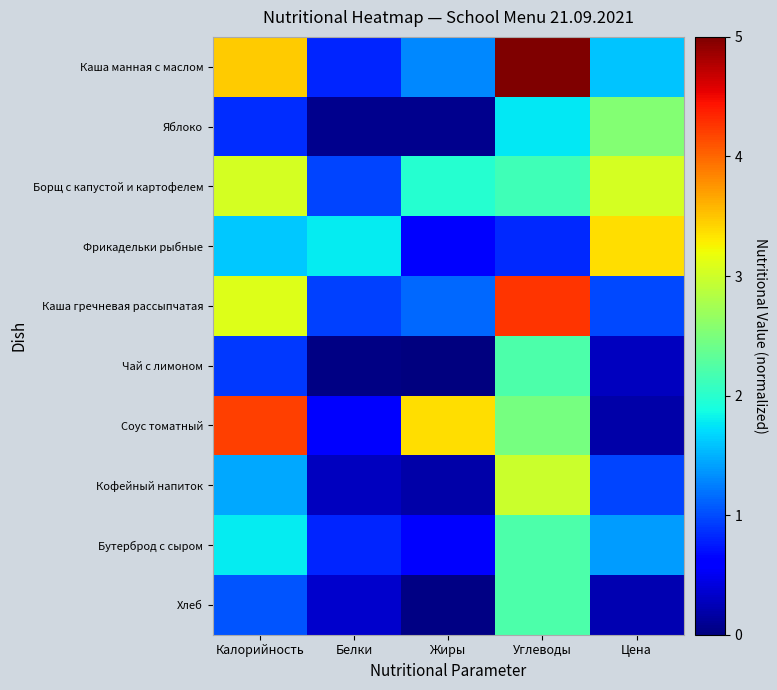

Reading left to right, what are all the values shown in this chart?

Каша манная с маслом: Калорийность=3.5	Белки=0.8	Жиры=1.3	Углеводы=5.0	Цена=1.6
Яблоко: Калорийность=0.9	Белки=0.1	Жиры=0.1	Углеводы=1.8	Цена=2.5
Борщ с капустой и картофелем: Калорийность=3.0	Белки=1.0	Жиры=2.0	Углеводы=2.1	Цена=3.0
Фрикадельки рыбные: Калорийность=1.6	Белки=1.8	Жиры=0.6	Углеводы=0.8	Цена=3.4
Каша гречневая рассыпчатая: Калорийность=3.1	Белки=0.9	Жиры=1.1	Углеводы=4.3	Цена=1.0
Чай с лимоном: Калорийность=0.9	Белки=0.0	Жиры=0.0	Углеводы=2.2	Цена=0.3
Соус томатный: Калорийность=4.2	Белки=0.6	Жиры=3.4	Углеводы=2.5	Цена=0.2
Кофейный напиток: Калорийность=1.4	Белки=0.3	Жиры=0.2	Углеводы=3.0	Цена=1.0
Бутерброд с сыром: Калорийность=1.8	Белки=0.8	Жиры=0.6	Углеводы=2.2	Цена=1.4
Хлеб: Калорийность=1.1	Белки=0.3	Жиры=0.0	Углеводы=2.2	Цена=0.2